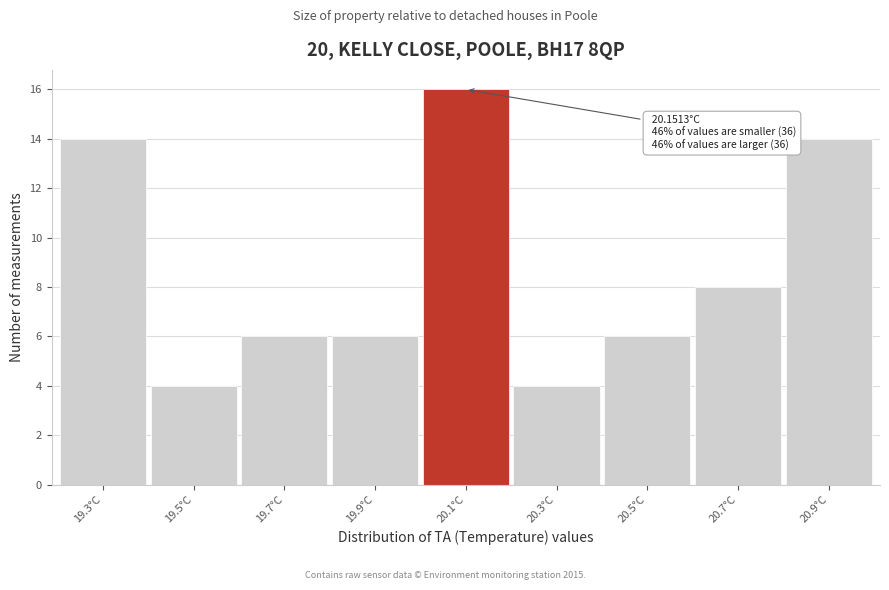

Reading left to right, what are all the values shown in this chart?

19.3°C=14	19.5°C=4	19.7°C=6	19.9°C=6	20.1°C=16	20.3°C=4	20.5°C=6	20.7°C=8	20.9°C=14